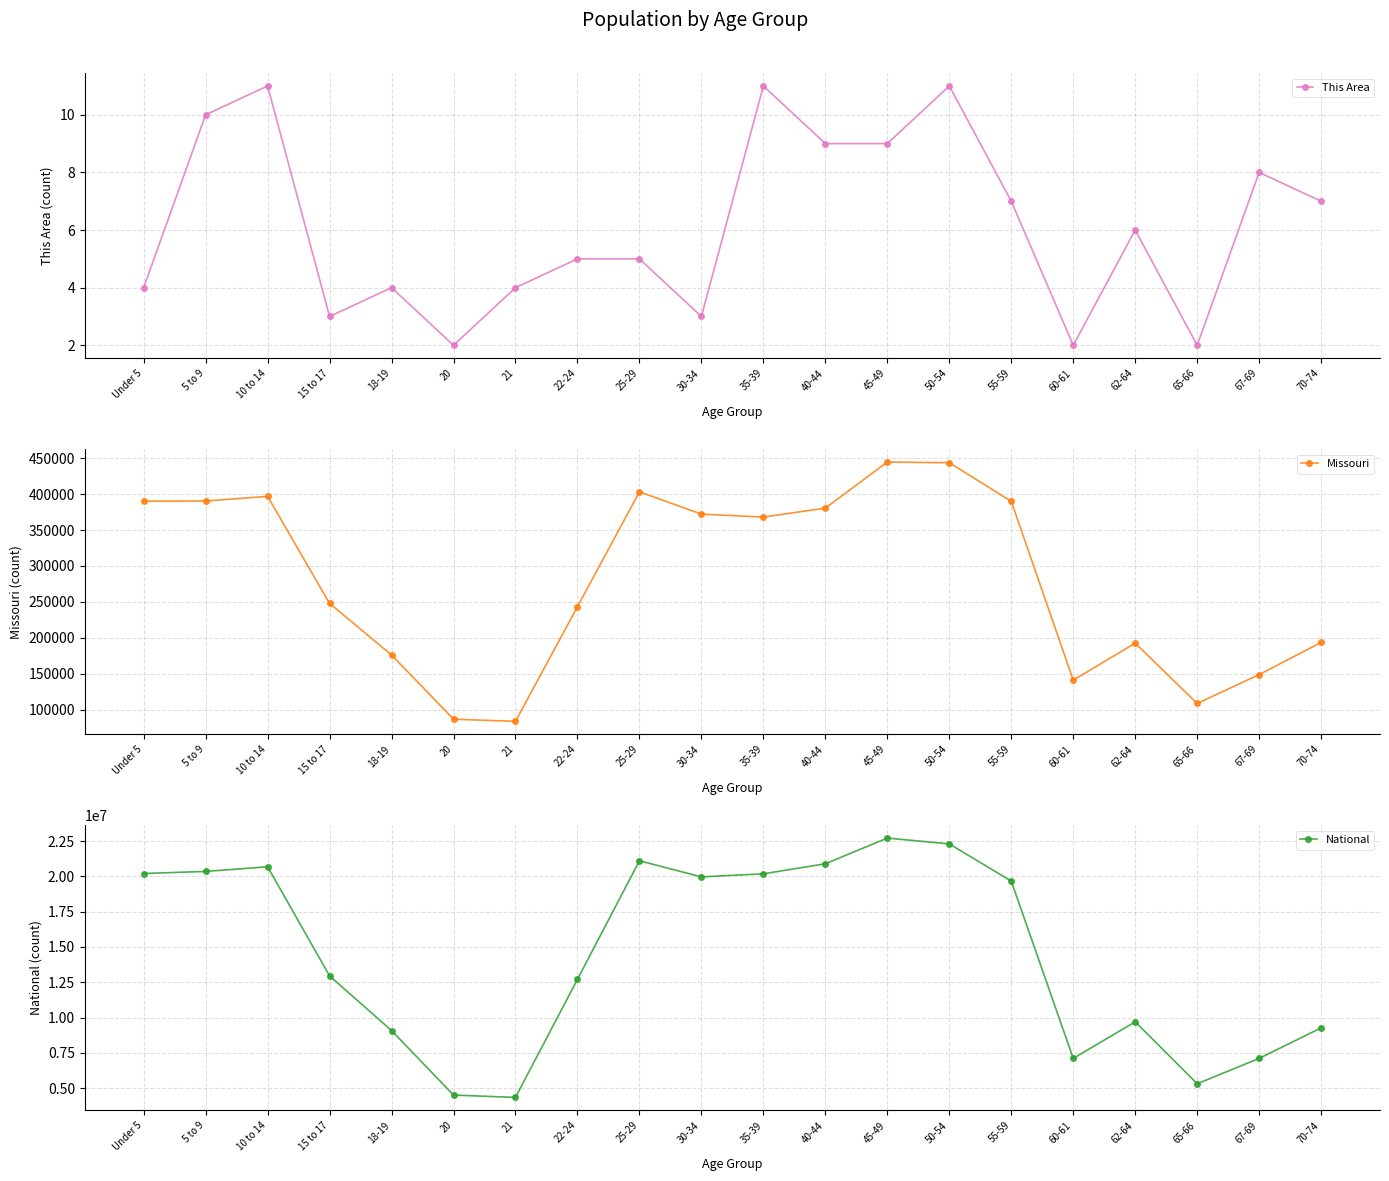

Which series has the widest spread of values?

National